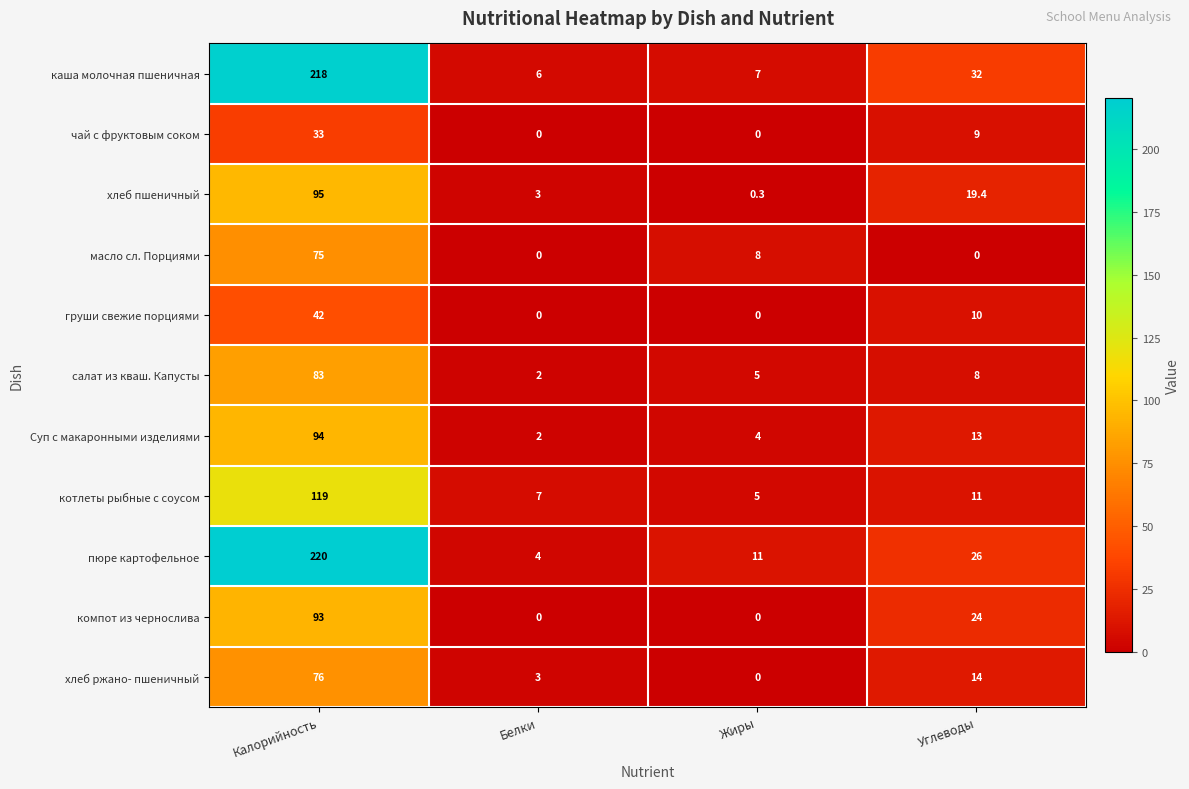

Rank the series by their maximum value, from highest to lowest.

пюре картофельное, каша молочная пшеничная, котлеты рыбные с соусом, хлеб пшеничный, Суп с макаронными изделиями, компот из чернослива, салат из кваш. Капусты, хлеб ржано- пшеничный, масло сл. Порциями, груши свежие порциями, чай с фруктовым соком